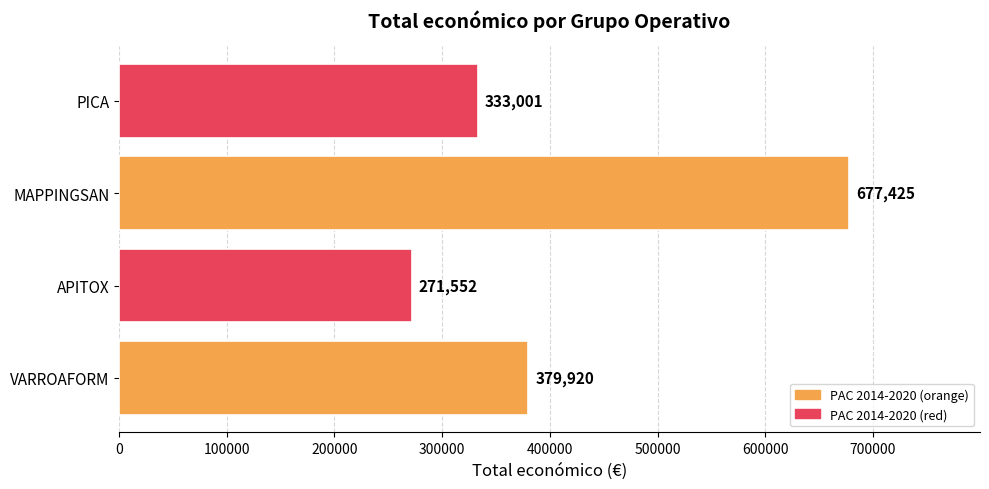

What is the sum of all values?

1661898